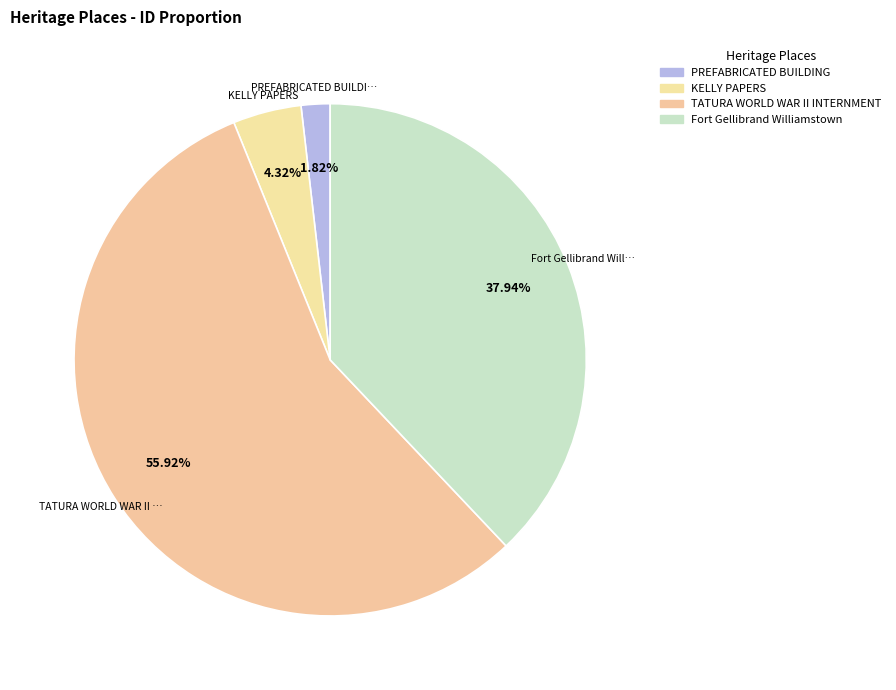

Is there a majority slice in this chart?

Yes